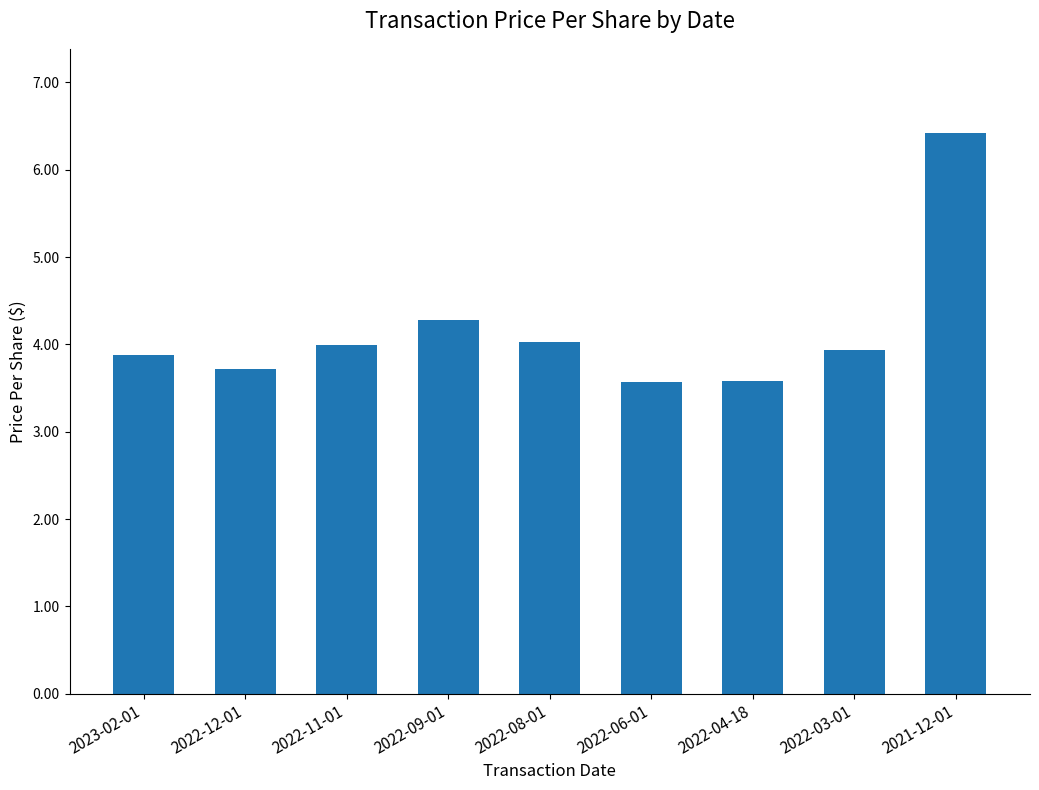

What is the difference between the maximum and minimum values?

2.9